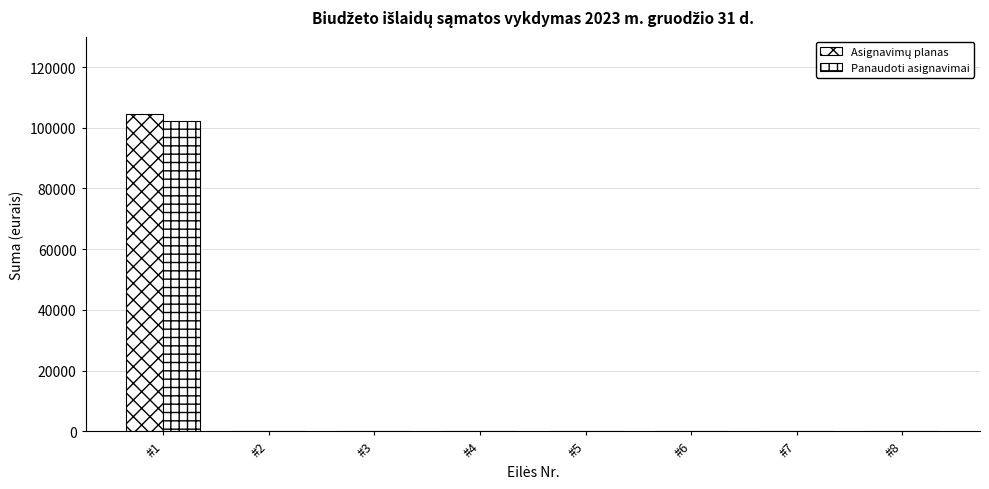

At which category is the sum across all series the highest?

#1